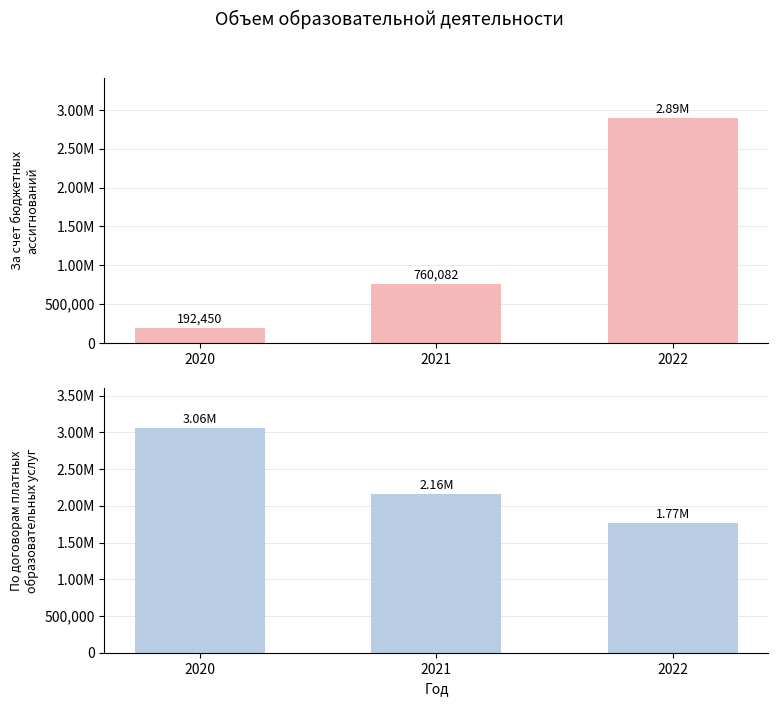

Rank the categories by По договорам об оказании платных услуг value from lowest to highest.

2022, 2021, 2020